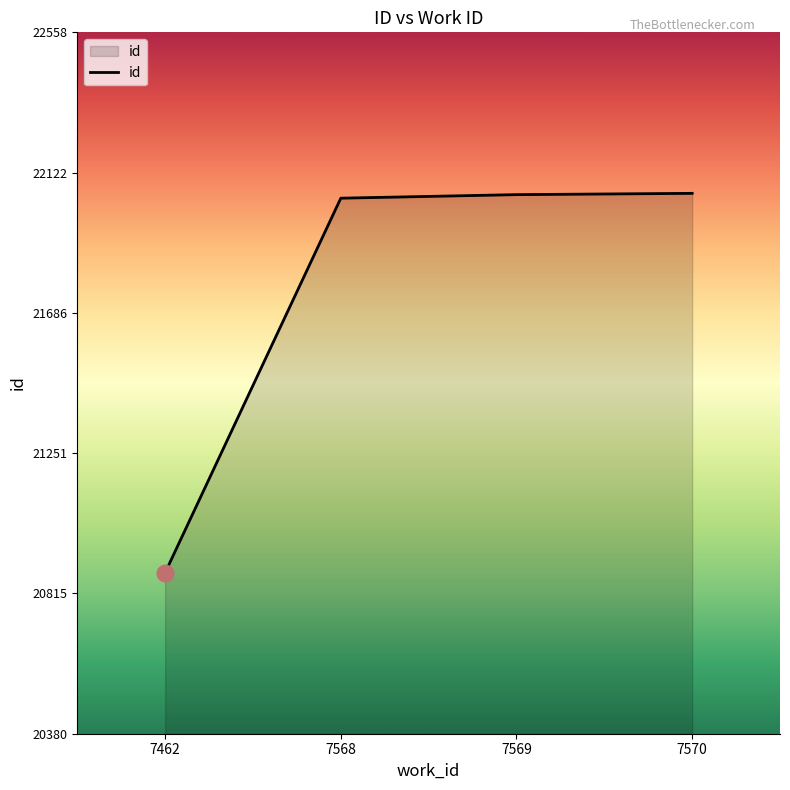

How many lines are shown in the chart?

1